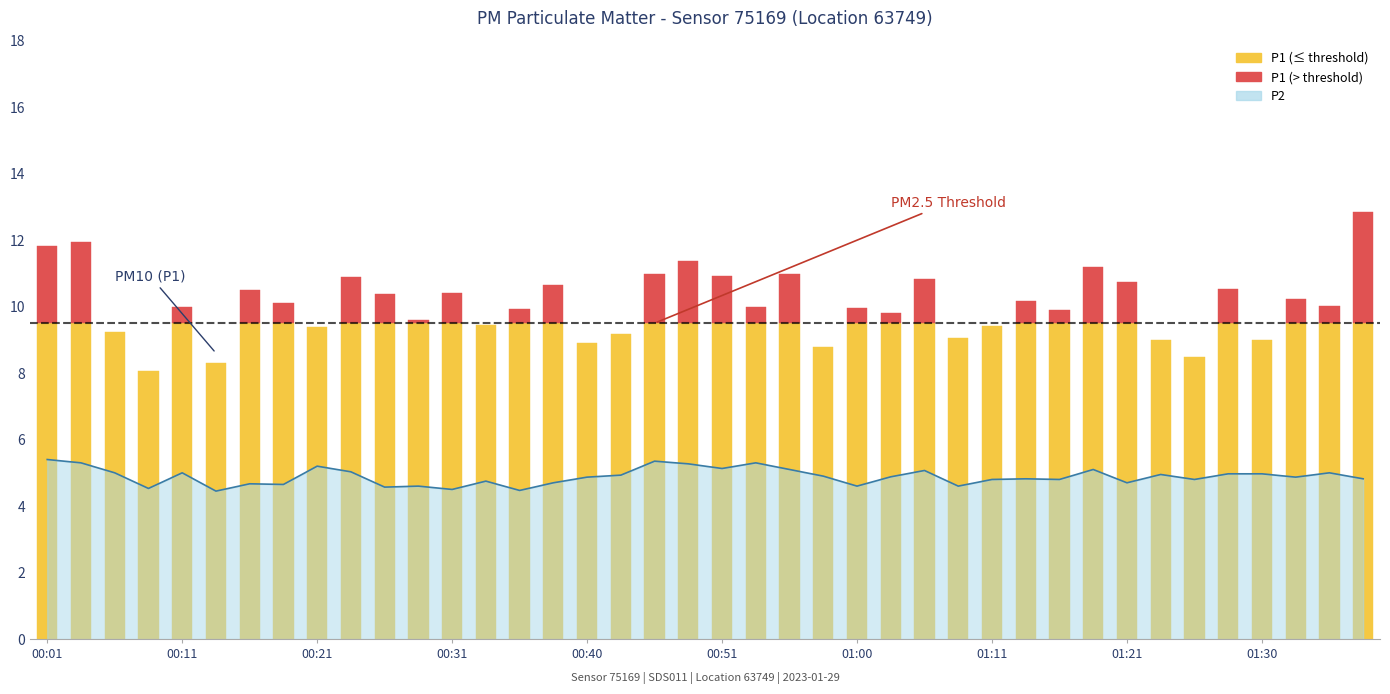

List the labels in order of value, smallest first.

00:13, 00:36, 00:31, 00:09, 00:26, 00:28, 01:00, 01:08, 00:18, 00:16, 00:38, 01:21, 00:33, 01:11, 01:16, 01:25, 01:13, 01:38, 00:40, 01:33, 01:03, 00:58, 00:43, 01:23, 01:28, 01:30, 00:06, 00:11, 01:35, 00:23, 01:06, 00:56, 01:18, 00:51, 00:21, 00:48, 00:04, 00:53, 00:46, 00:01